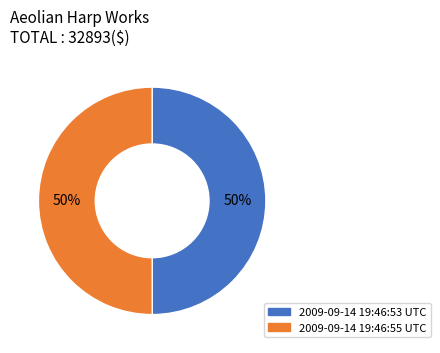

To the nearest percent, what is the combined percentage of 2009-09-14 19:46:53 UTC and 2009-09-14 19:46:55 UTC?

100%